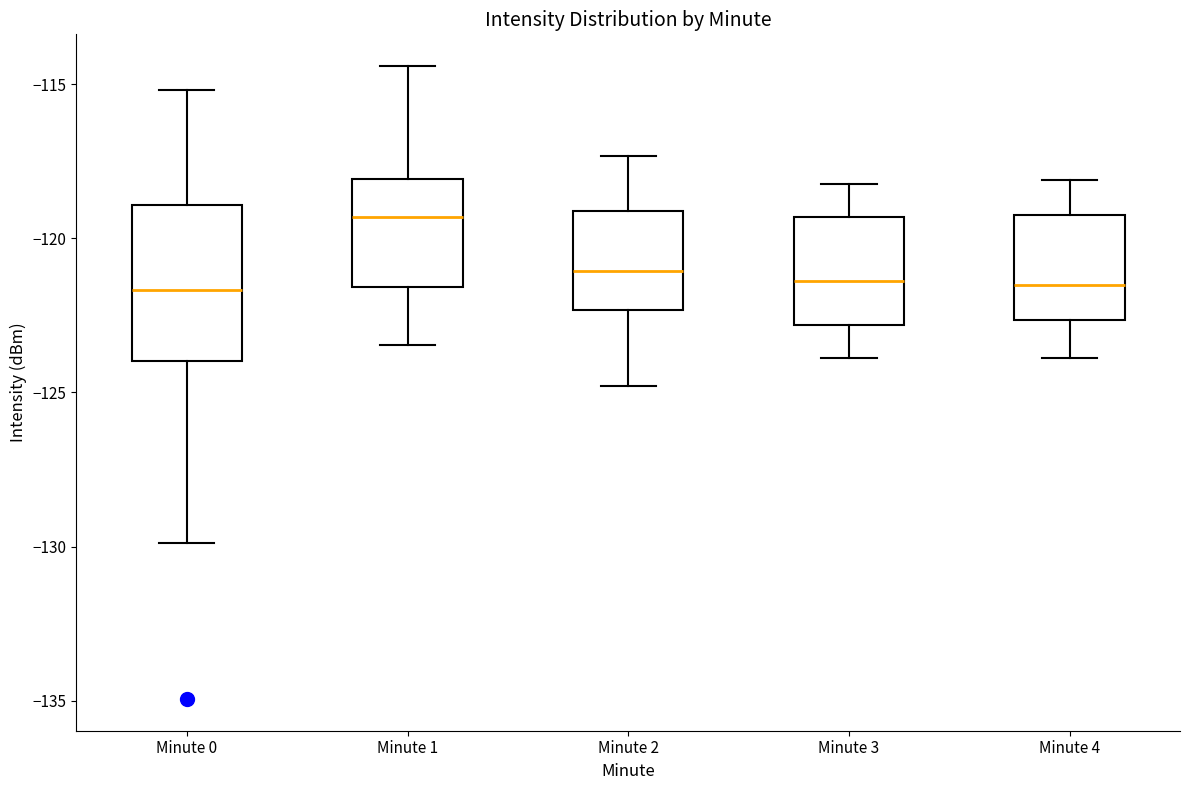

Where is the lower edge of the box for Minute 3 on the y-axis? The values are not printed on the chart, so give them approximately, as read against the axis.

-123.0